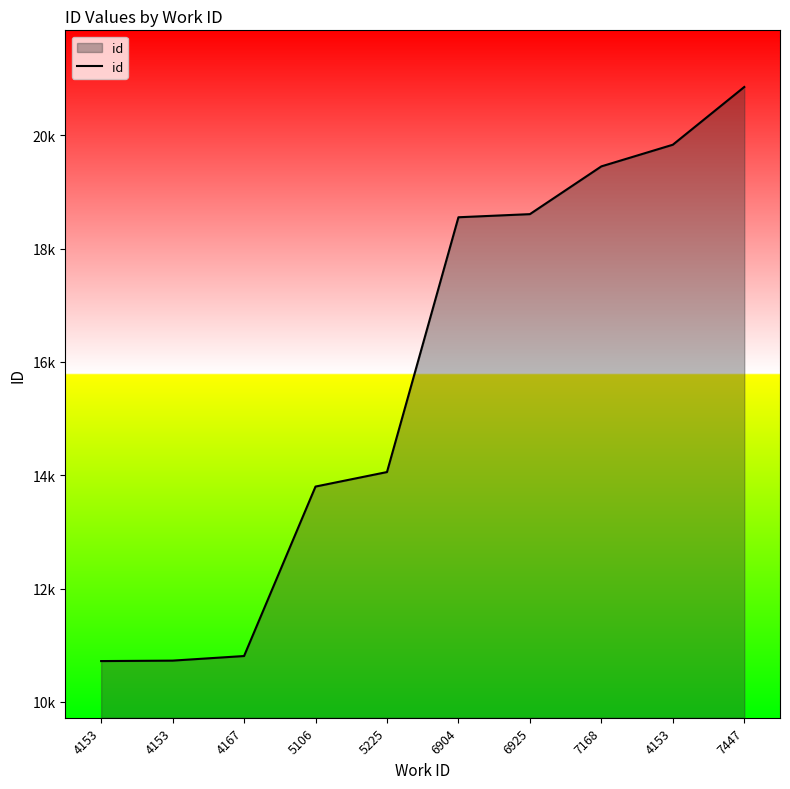

Is this an area chart (filled region under the line)?

Yes